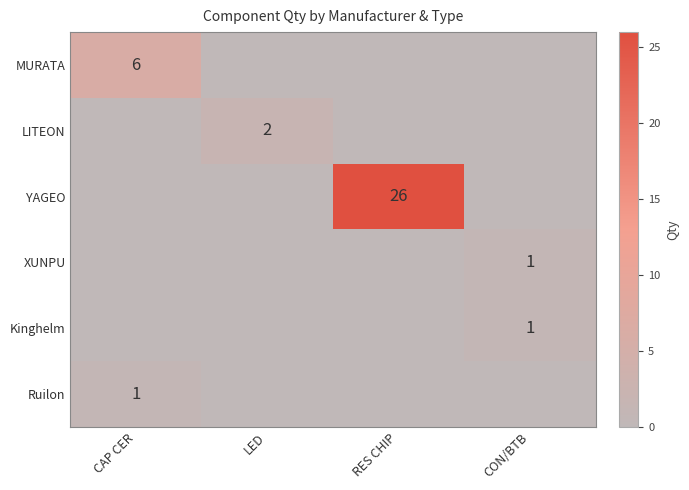

Is the value of LITEON at RES CHIP greater than the value of YAGEO at CAP CER?

No